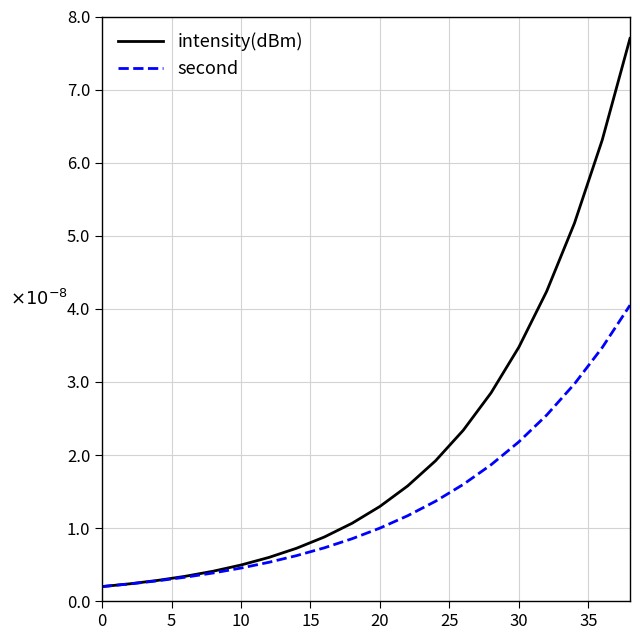

Does the chart have visible grid lines?

Yes